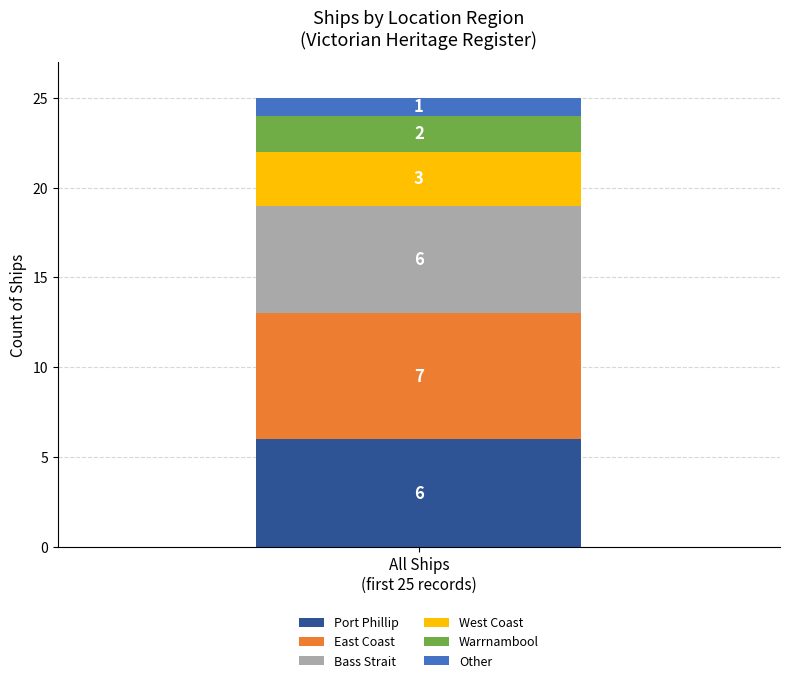

What is the maximum value for Port Phillip?

6